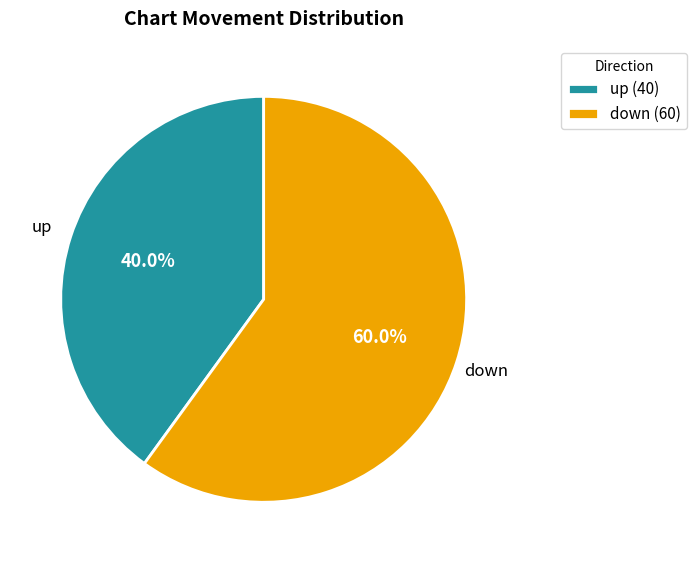

To the nearest percent, what is the average slice percentage?

50%